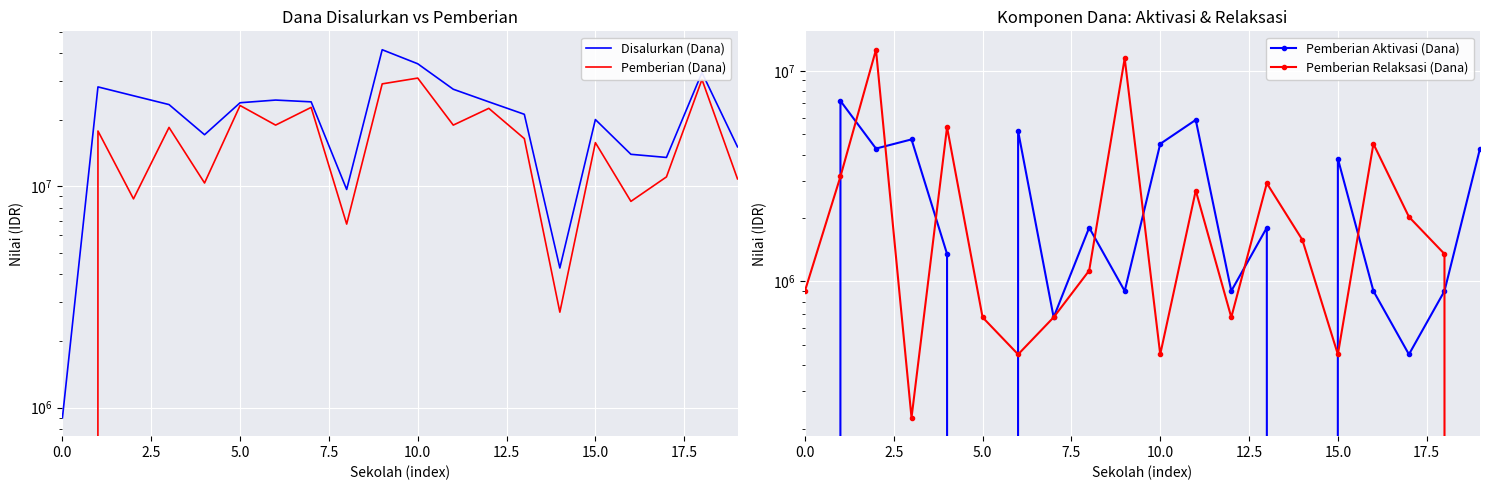

Where is Pemberian Aktivasi (Dana) nearest to the value 3600000?

15